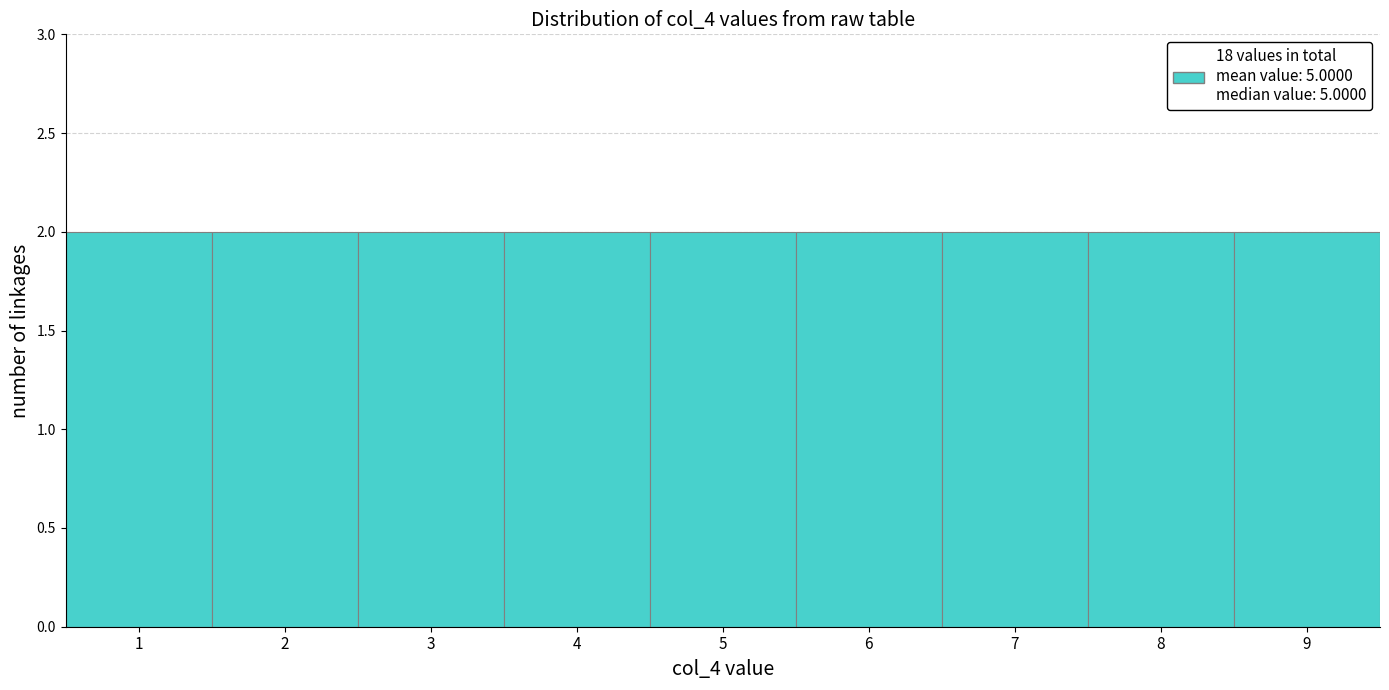

Reading left to right, list every bar in this chart as the range it spans on the x-axis followed by its height. The values are not printed on the chart, so give them approximately, as read against the axis.

0.5 to 1.5: 2
1.5 to 2.5: 2
2.5 to 3.5: 2
3.5 to 4.5: 2
4.5 to 5.5: 2
5.5 to 6.5: 2
6.5 to 7.5: 2
7.5 to 8.5: 2
8.5 to 9.5: 2